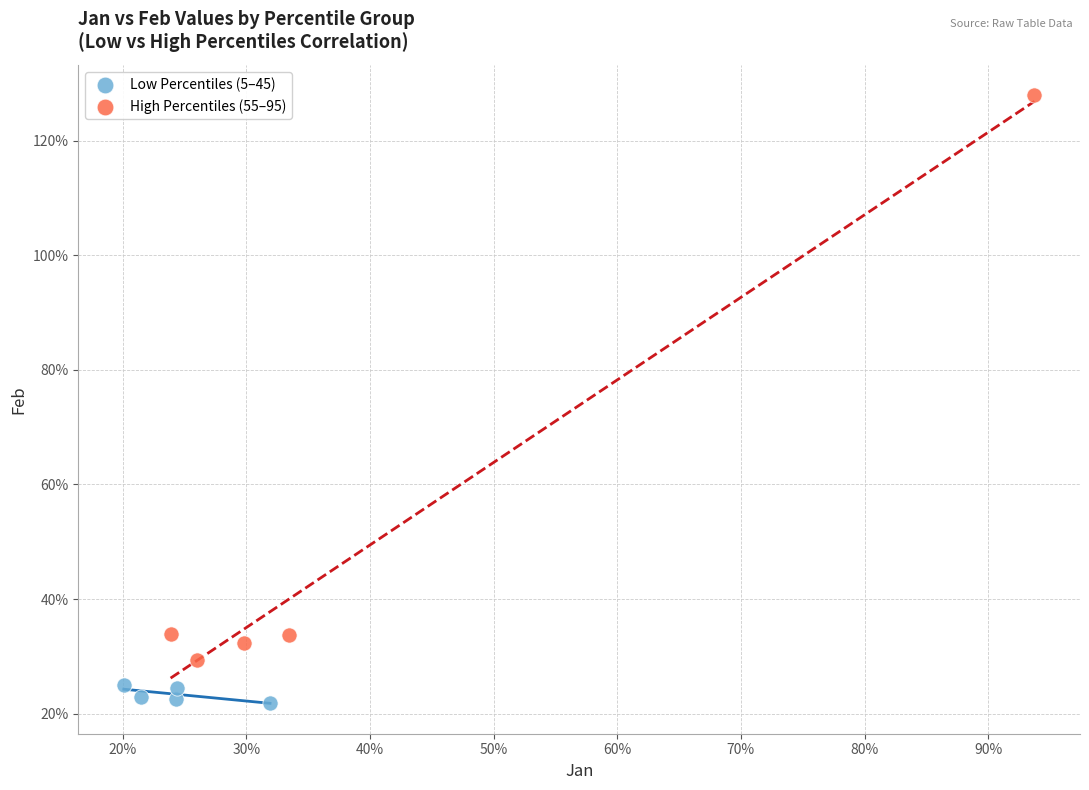

Which series has the widest spread of Y values?

High Percentiles (55–95)